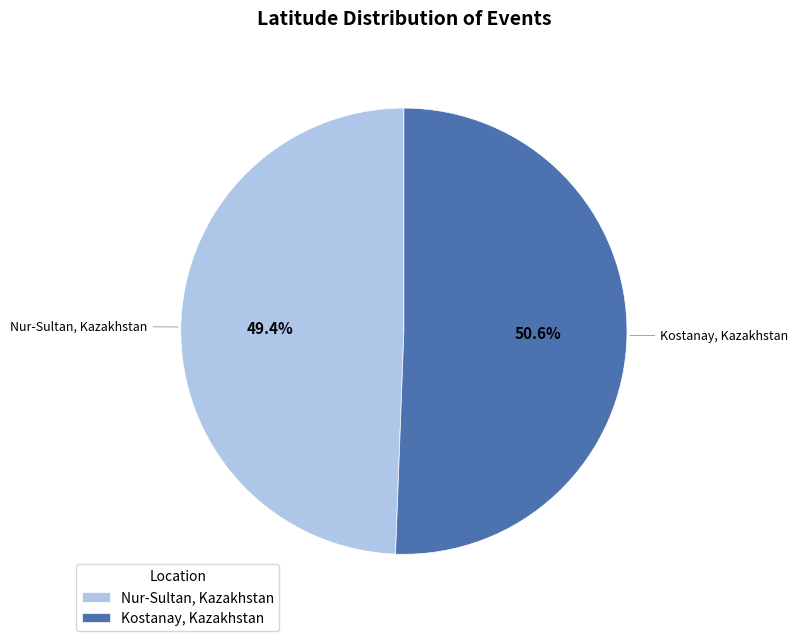

Is there a majority slice in this chart?

Yes